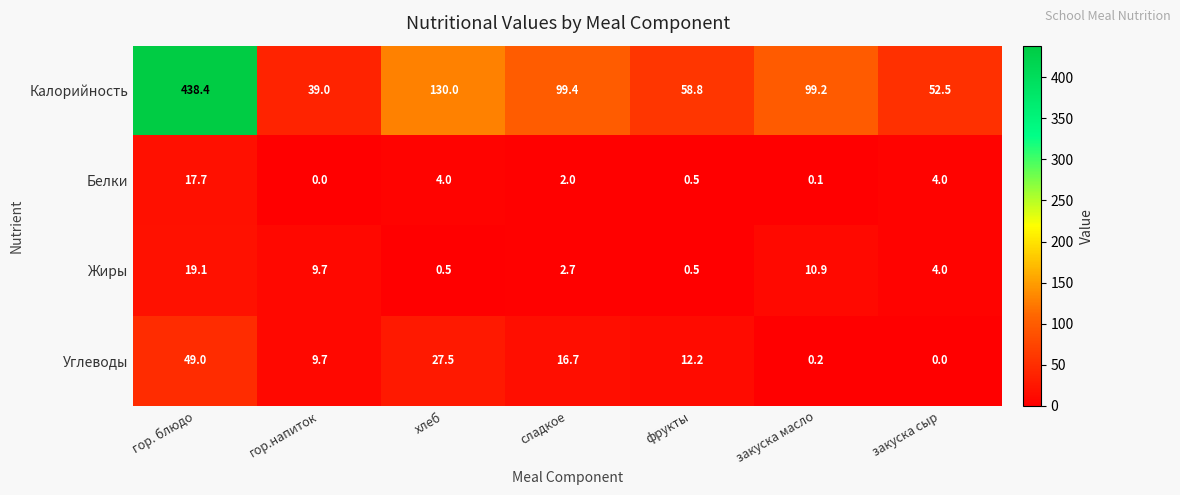

At which label is Углеводы closest to 24?

хлеб